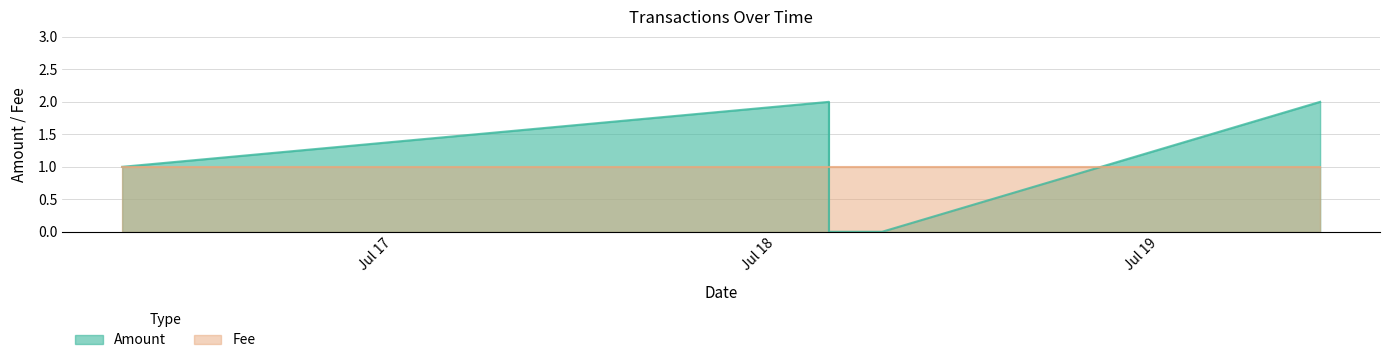

What is the value of the Amount point at the 5th from the left?

1